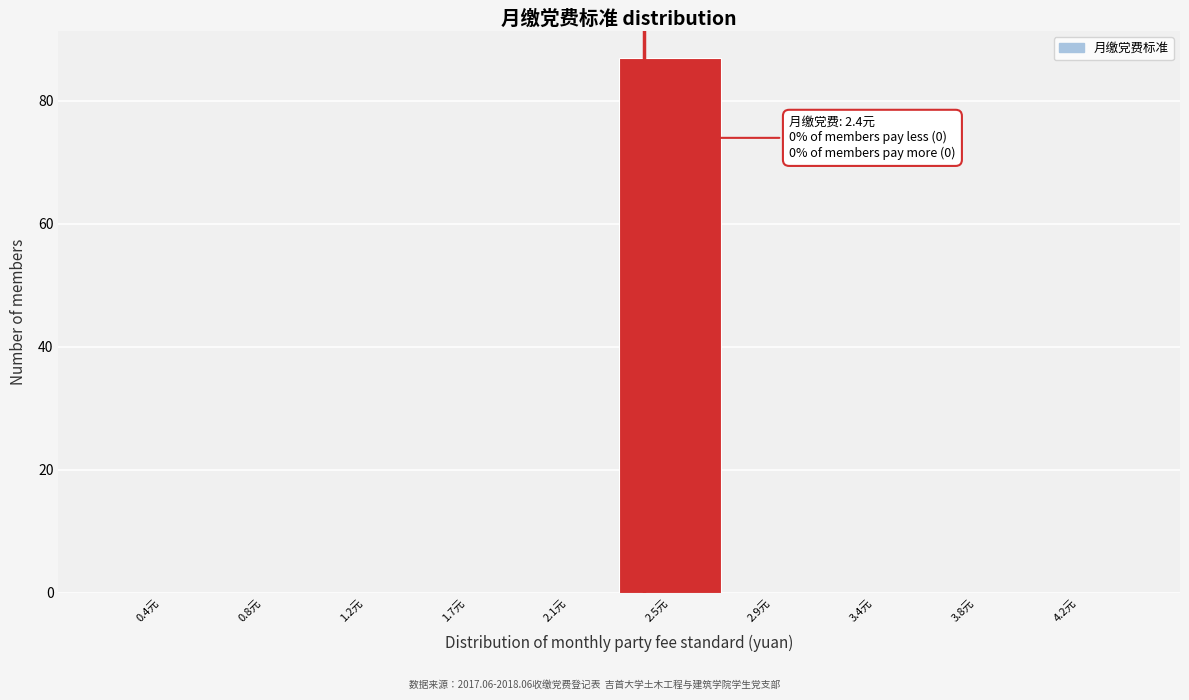

Reading left to right, list all the values displayed in this chart.

0.4元=0	0.8元=0	1.2元=0	1.7元=0	2.1元=0	2.5元=87	2.9元=0	3.4元=0	3.8元=0	4.2元=0